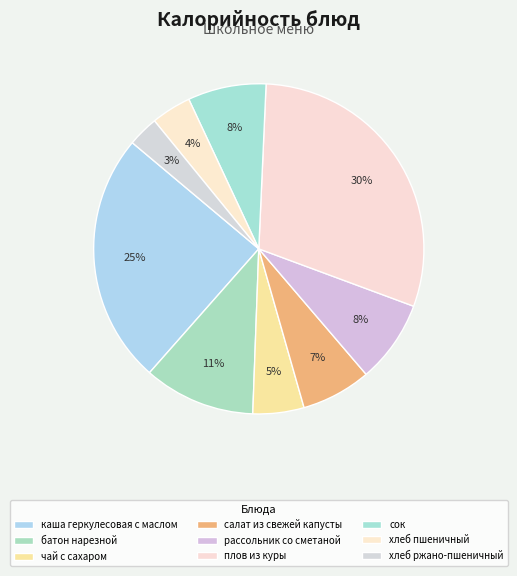

What is the smallest slice in the pie chart?

хлеб ржано-пшеничный